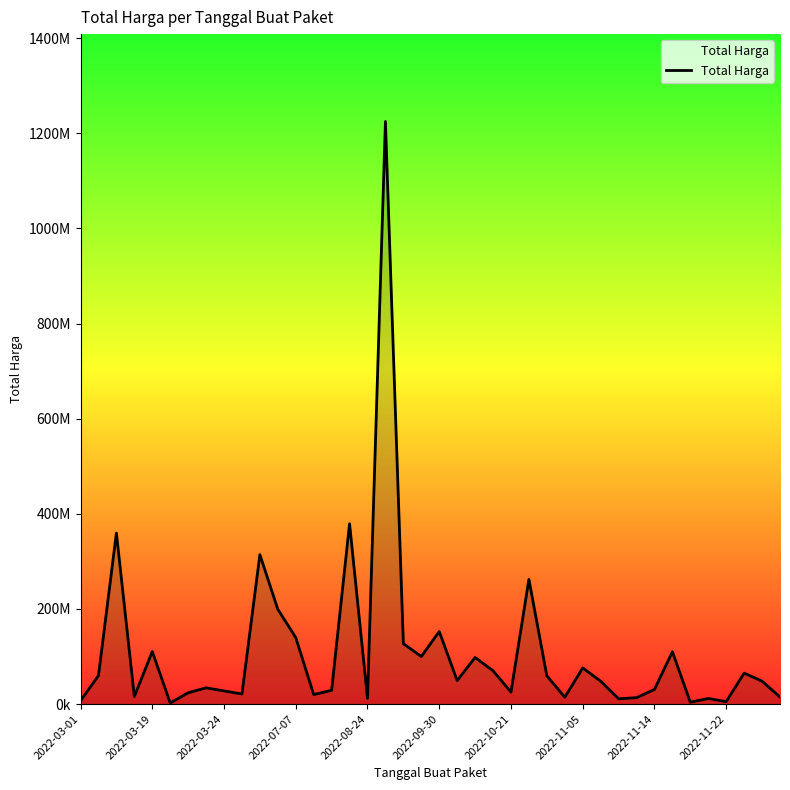

True or false: there are more than 0 points higher than both neighbors.

True